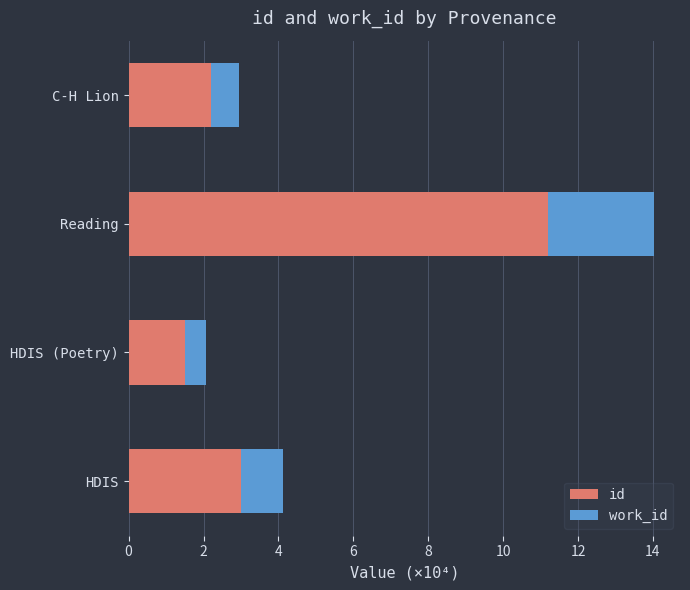

At which label does id reach its peak?

Reading